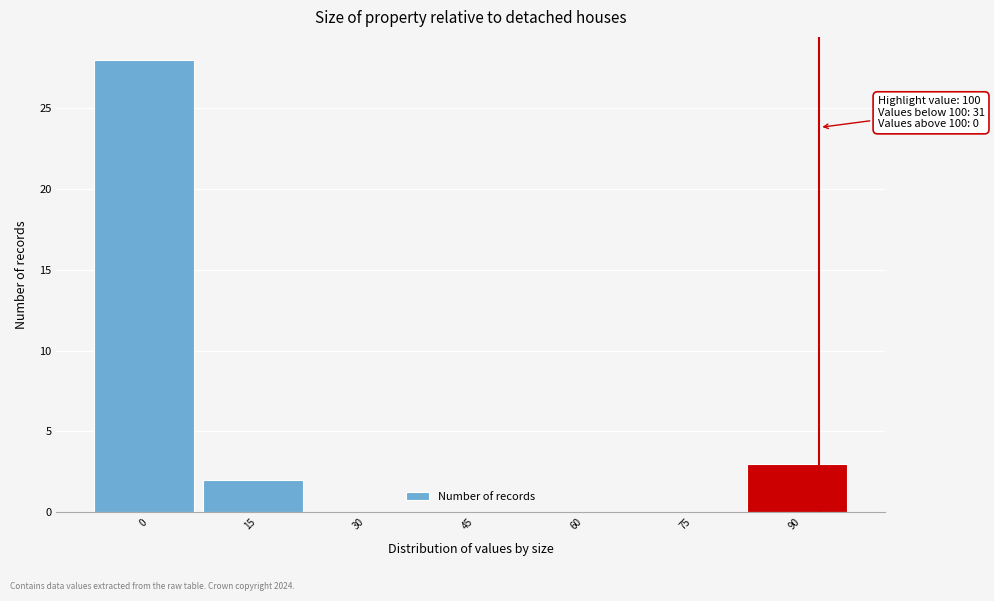

Reading left to right, transcribe all the data shown in this chart.

0=28	15=2	30=0	45=0	60=0	75=0	90=3